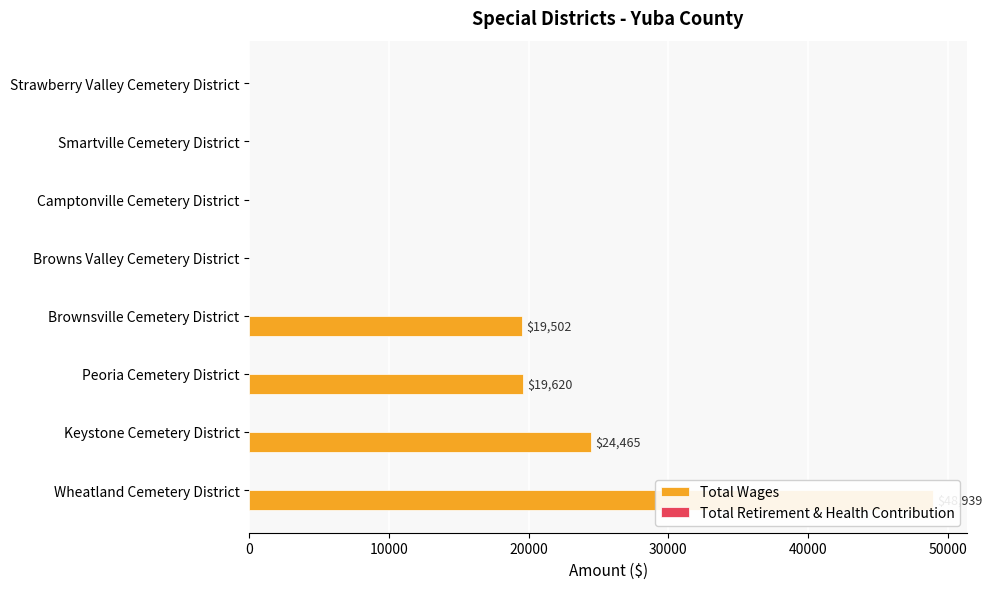

List the series in order of their overall mean, lowest first.

Total Retirement & Health Contribution, Total Wages